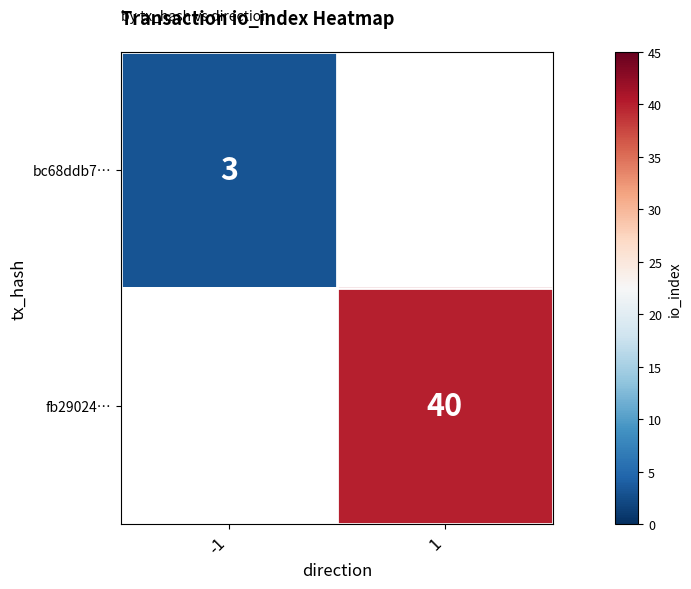

The value of fb29024… at 1 is 40. True or false?

True